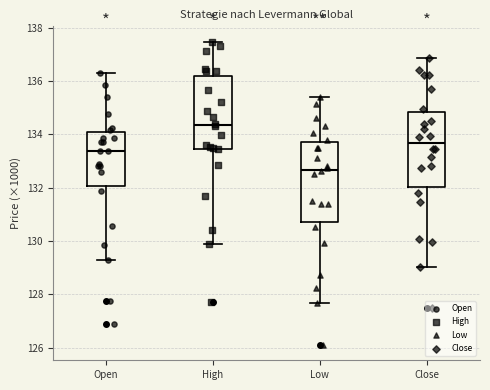

Reading left to right, transcribe this box plot: for each box, give where its median line is, the range the box spans, and where its two whiskers end, as read against the y-axis. The values are not printed on the chart, so give them approximately, as read against the axis.

Open: median 133.4, box 132.0 to 134.0, whiskers 129.2 to 136.2
High: median 134.4, box 133.4 to 136.2, whiskers 129.8 to 137.4
Low: median 132.6, box 130.8 to 133.8, whiskers 127.6 to 135.4
Close: median 133.6, box 132.0 to 134.8, whiskers 129.0 to 136.8